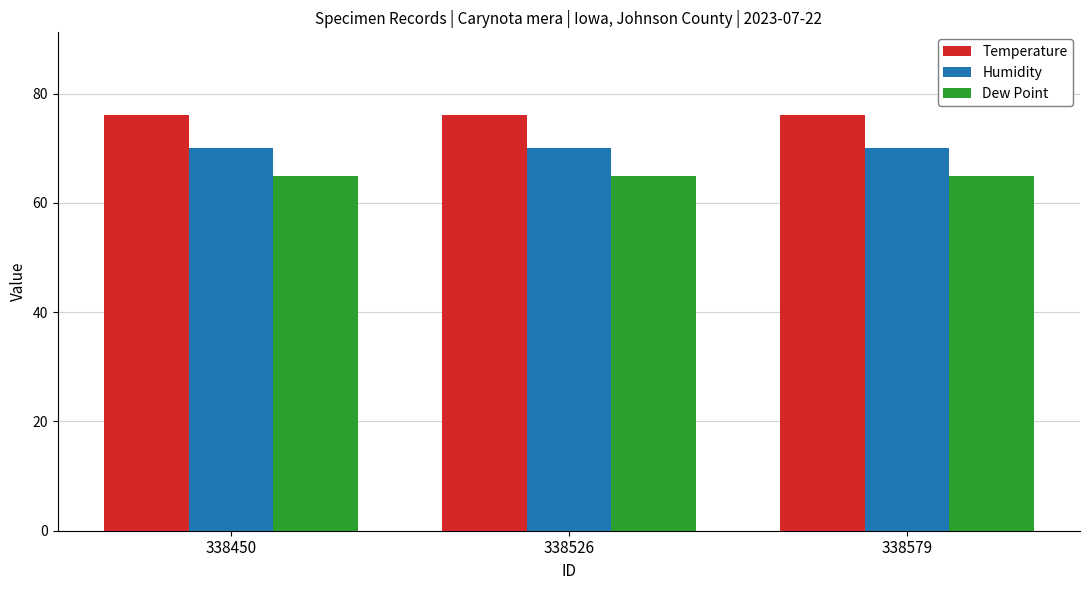

The value of Humidity at 338526 is 70. True or false?

True